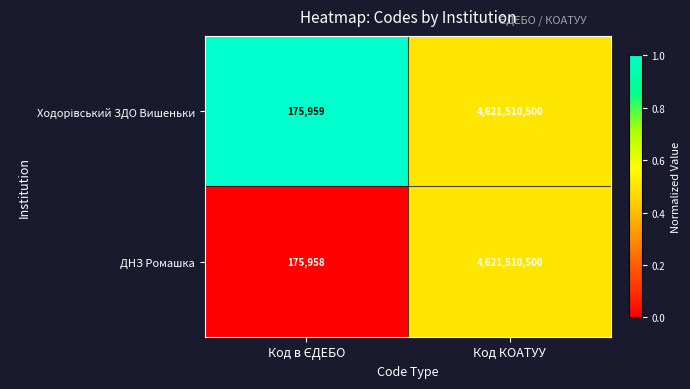

Which series has the largest range (max minus min)?

ДНЗ Ромашка